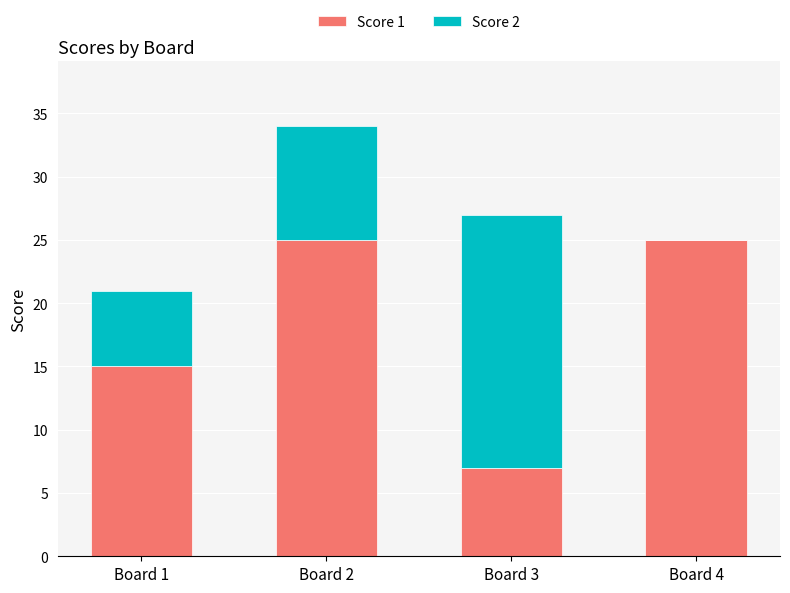

True or false: Score 1 has a value of 25 at Board 4.

True